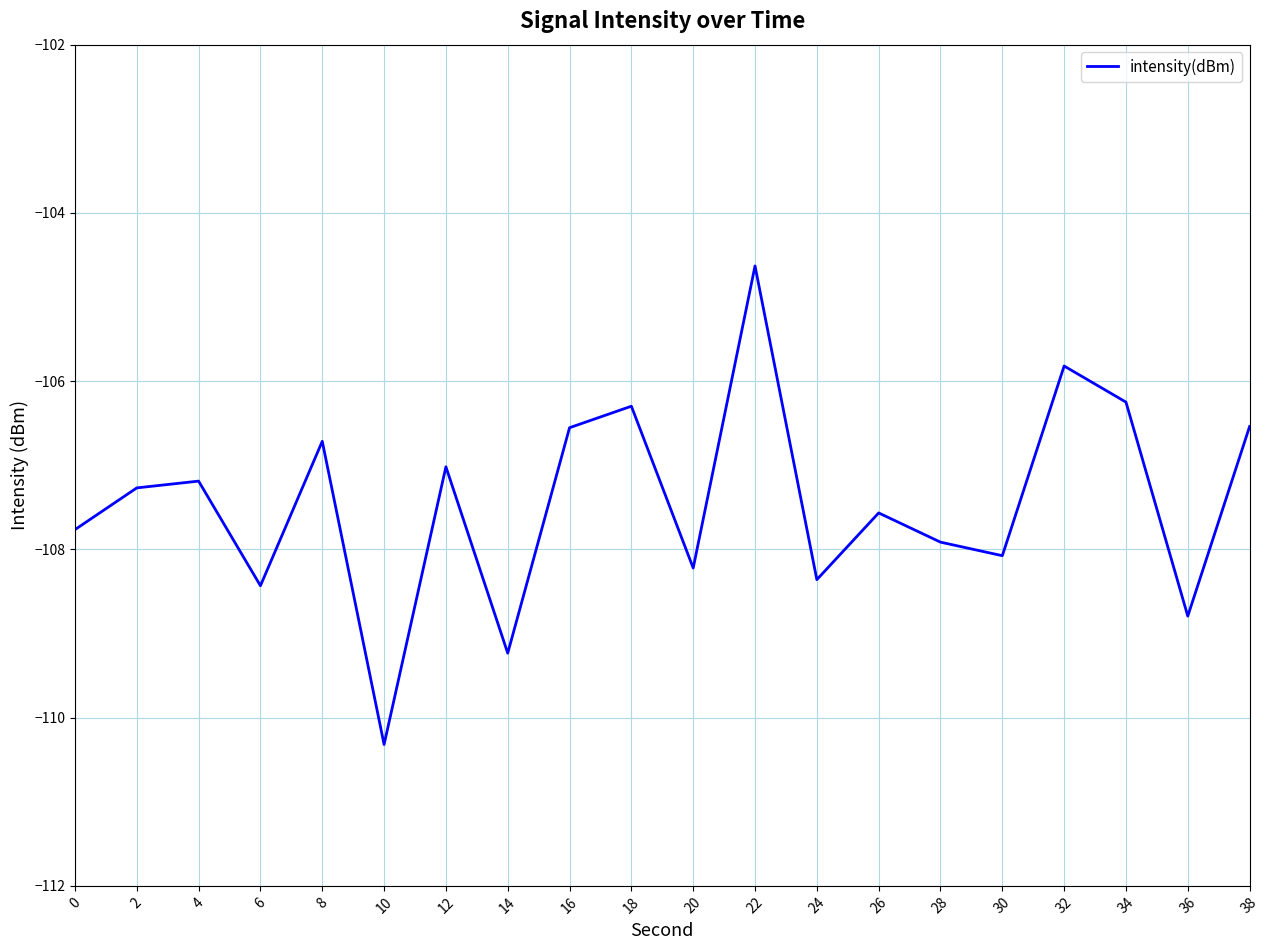

What is the difference between the second highest and second lowest values?

3.4